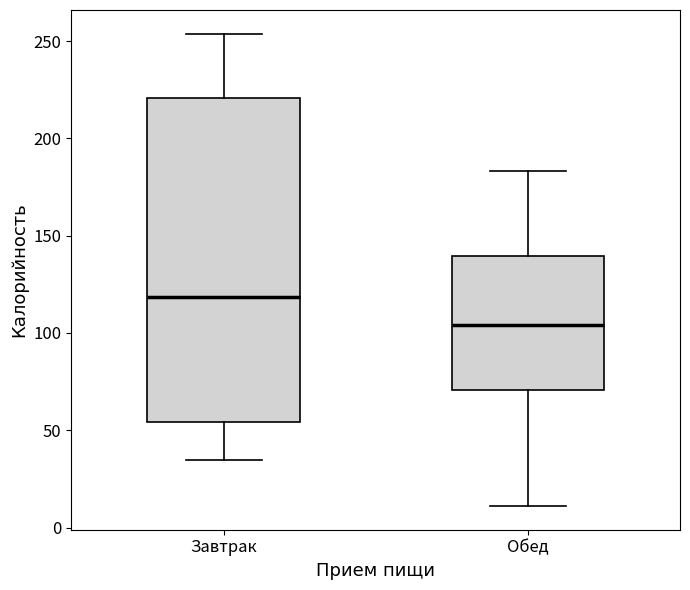

Reading left to right, read every box against the y-axis: the position of its median line, the range the box covers, and the ends of its whiskers. The values are not printed on the chart, so give them approximately, as read against the axis.

Завтрак: median 120, box 55 to 220, whiskers 35 to 255
Обед: median 105, box 70 to 140, whiskers 10 to 185